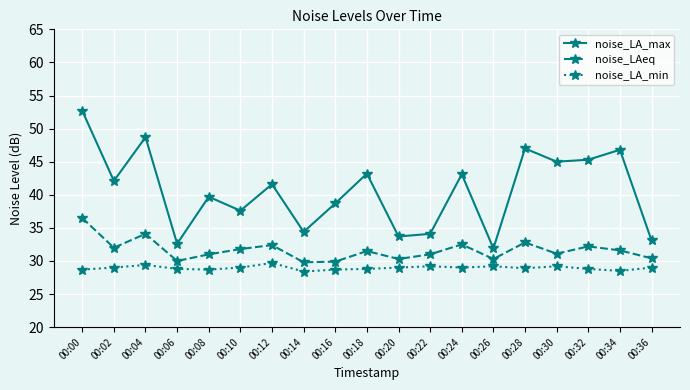

What is the sum of the noise_LA_min values at 00:10 and 00:28?

57.9